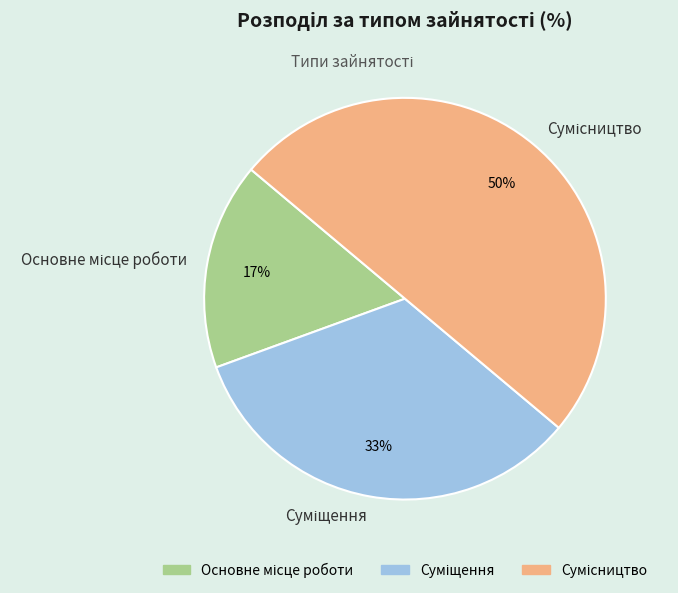

To the nearest percent, what is the difference between the largest and smallest slice percentages?

33%